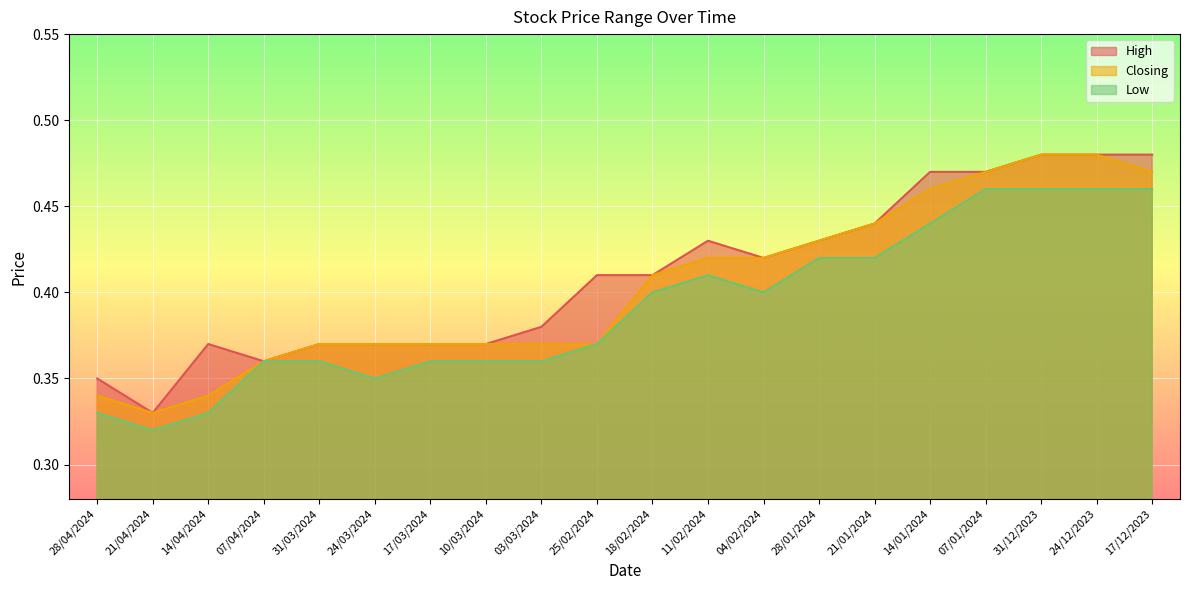

Which label corresponds to the smallest value in the chart?

21/04/2024